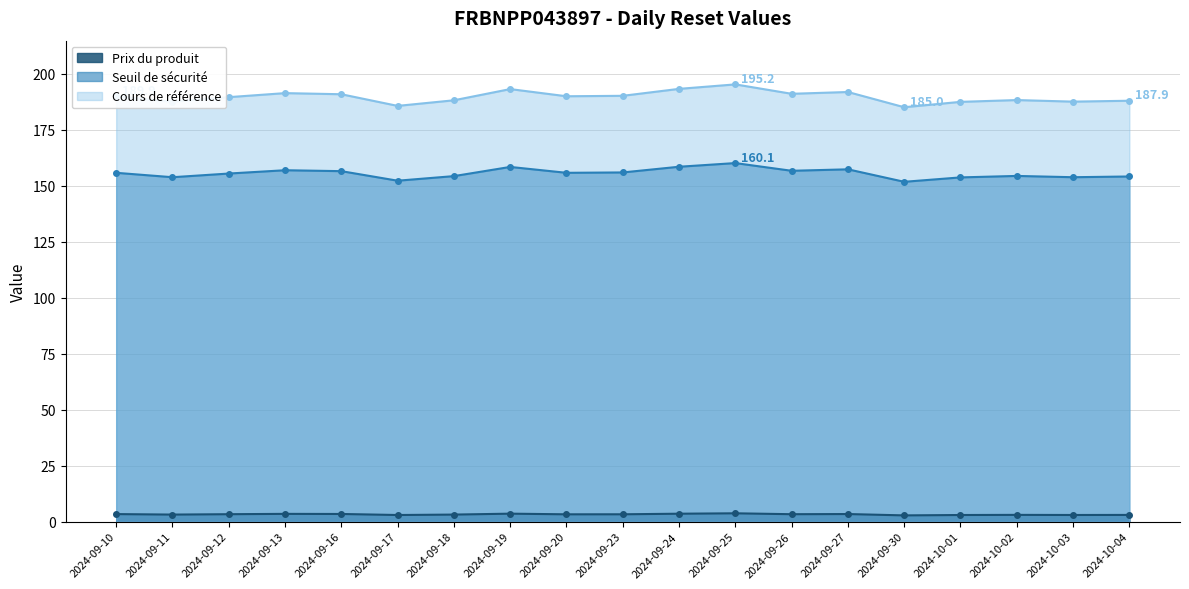

What is the maximum value for Cours de référence?

195.2